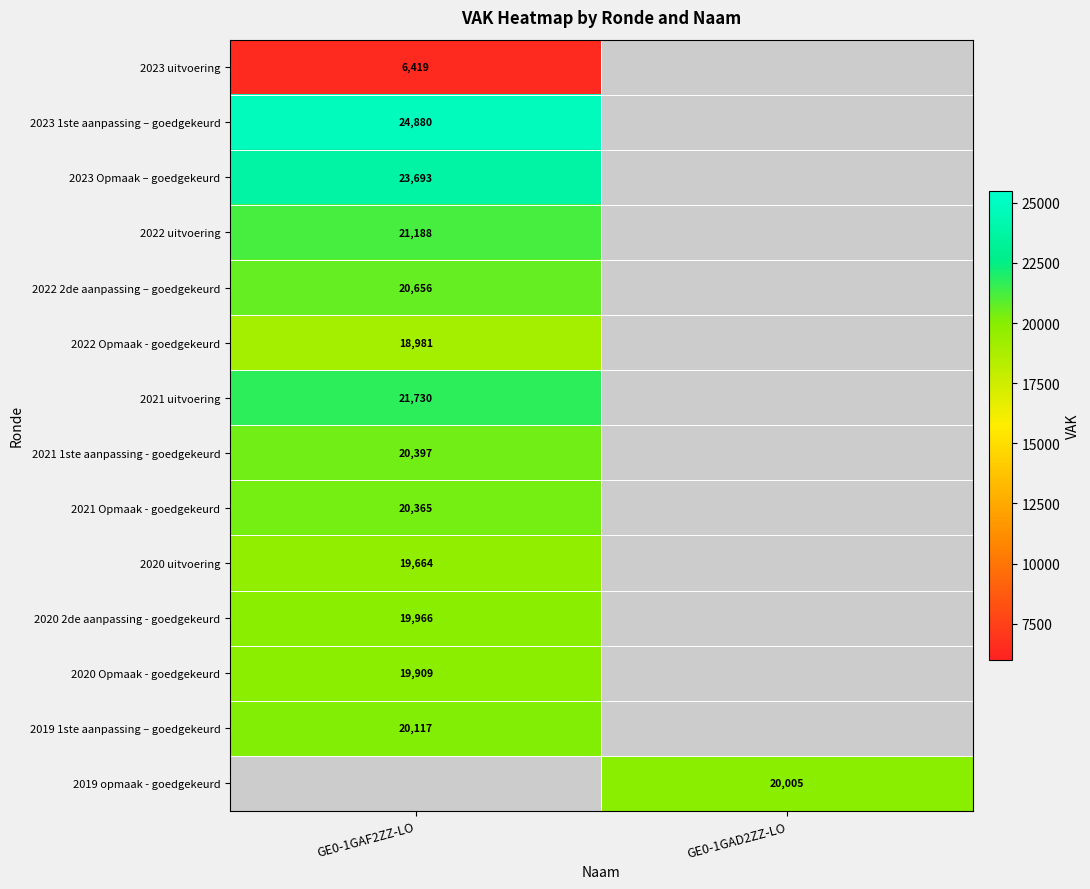

True or false: 2021 Opmaak - goedgekeurd has a value of 9954 at GE0-1GAF2ZZ-LO.

False